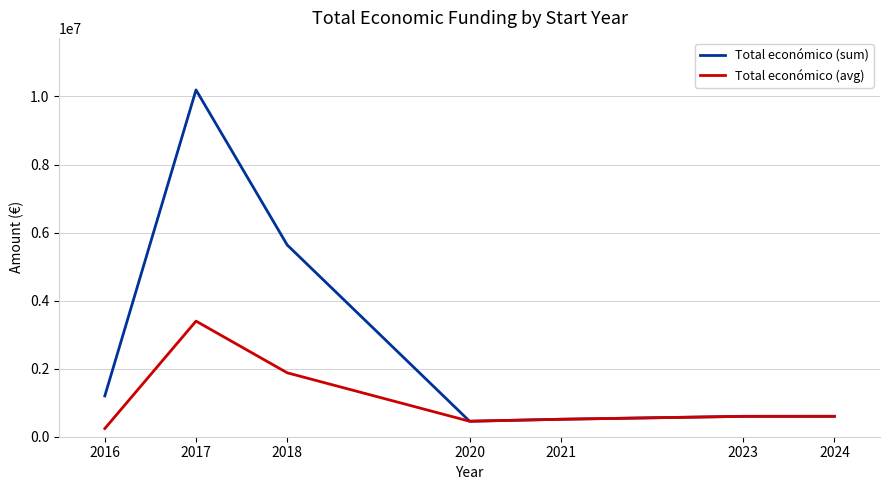

Which series has the largest range (max minus min)?

Total económico (sum)